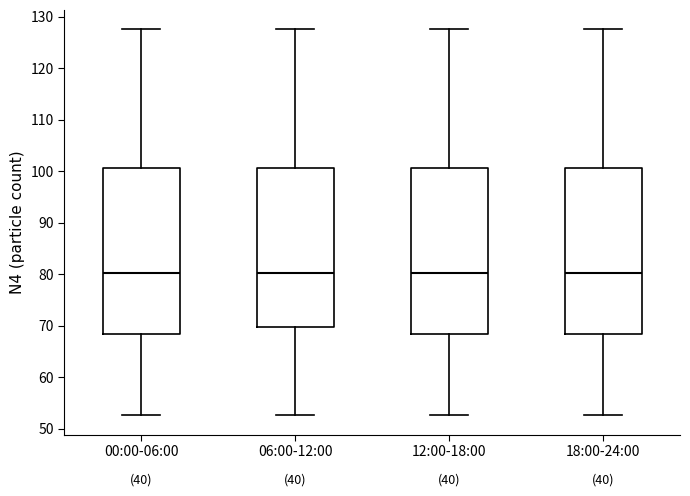

Reading left to right, read every box against the y-axis: the position of its median line, the range the box covers, and the ends of its whiskers. The values are not printed on the chart, so give them approximately, as read against the axis.

00:00-06:00: median 80, box 68 to 101, whiskers 53 to 128
06:00-12:00: median 80, box 70 to 101, whiskers 53 to 128
12:00-18:00: median 80, box 68 to 101, whiskers 53 to 128
18:00-24:00: median 80, box 68 to 101, whiskers 53 to 128